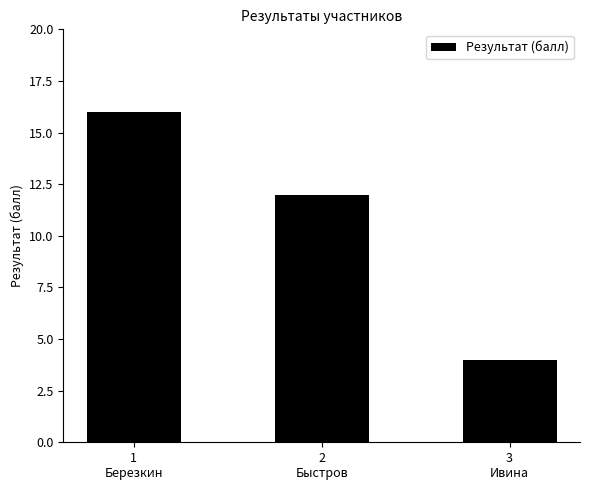

How many bars are there in total?

3